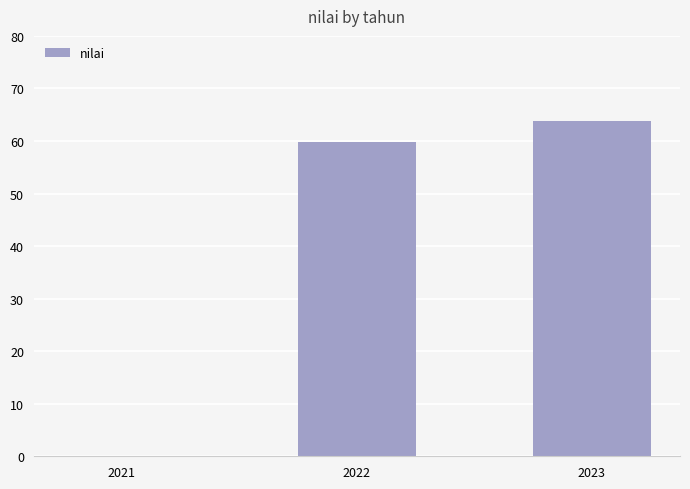

Reading left to right, transcribe all the data shown in this chart.

2021=0.0	2022=59.8	2023=63.9